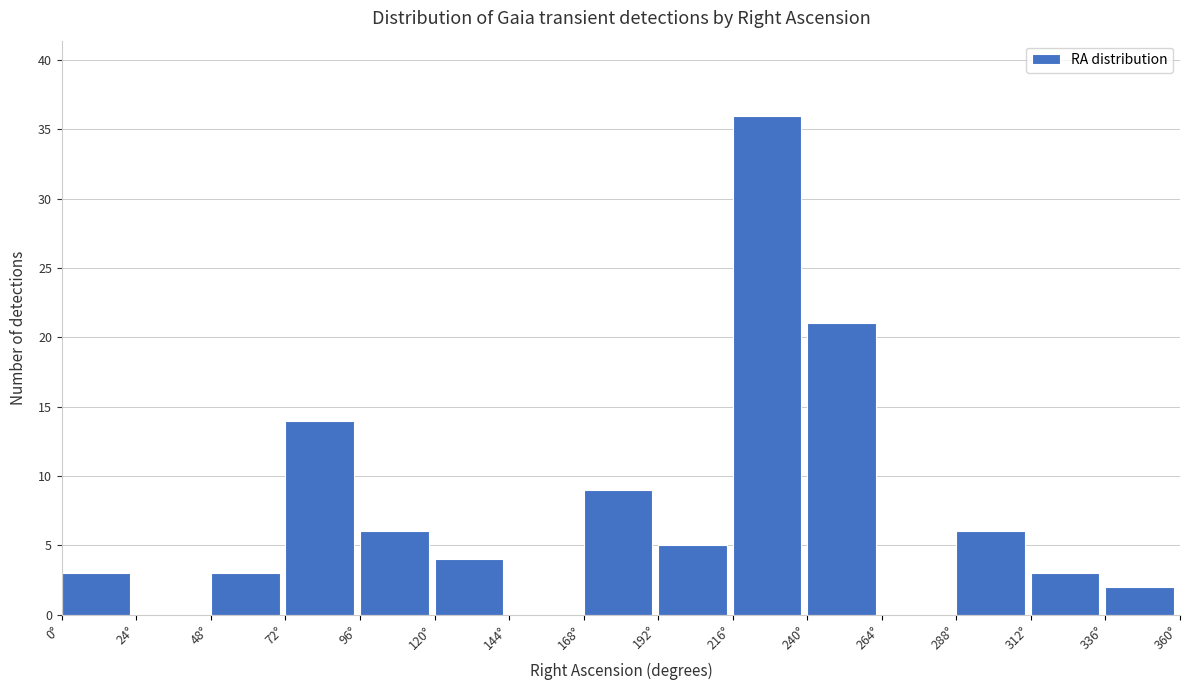

Reading left to right, transcribe this chart: for each bar, give the range it covers on the x-axis and its height. Neither the bar edges nor the heights are printed on the chart, so give them approximately, as read against the axes.

0 to 24: 3
24 to 48: 0
48 to 72: 3
72 to 96: 14
96 to 120: 6
120 to 144: 4
144 to 168: 0
168 to 192: 9
192 to 216: 5
216 to 240: 36
240 to 264: 21
264 to 288: 0
288 to 312: 6
312 to 336: 3
336 to 360: 2